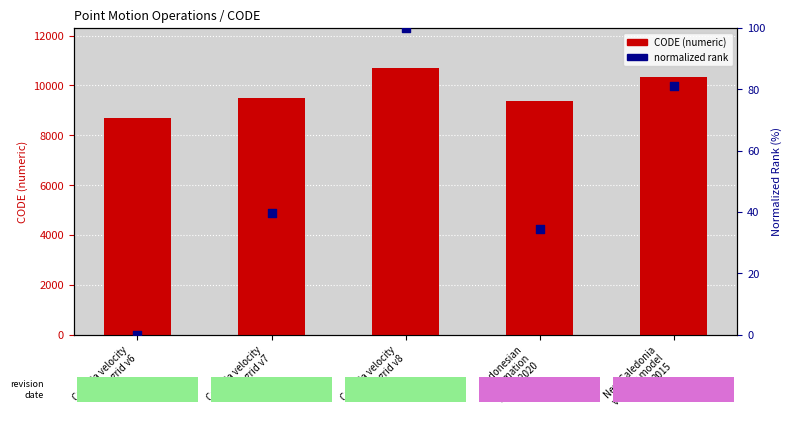

Which series has the largest Y range (max minus min)?

CODE